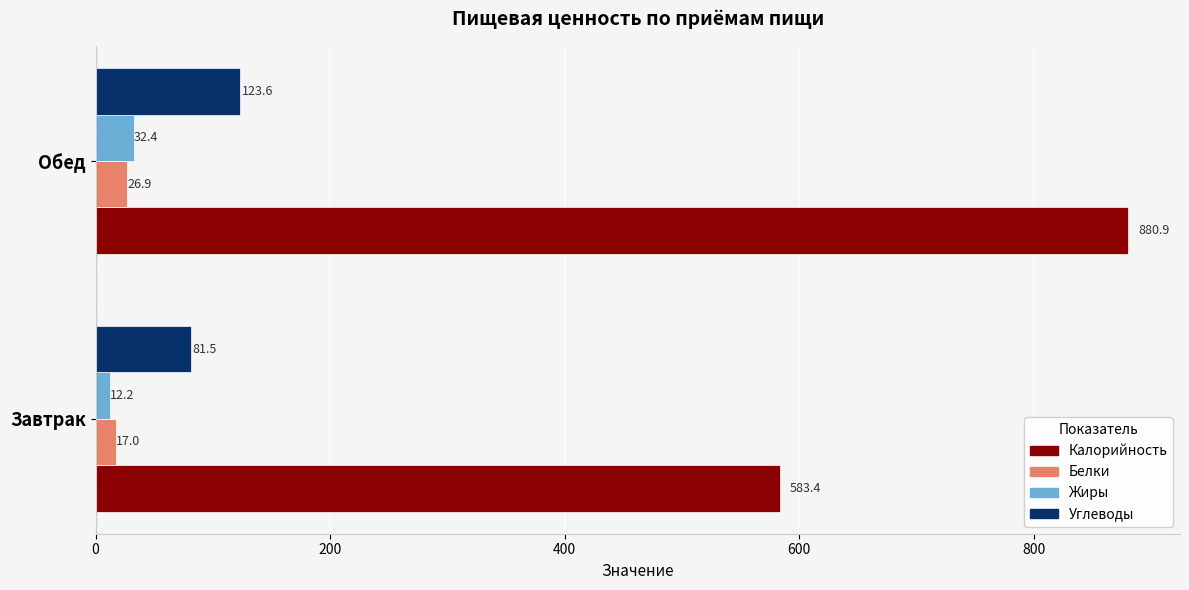

Which series has the largest range (max minus min)?

Калорийность